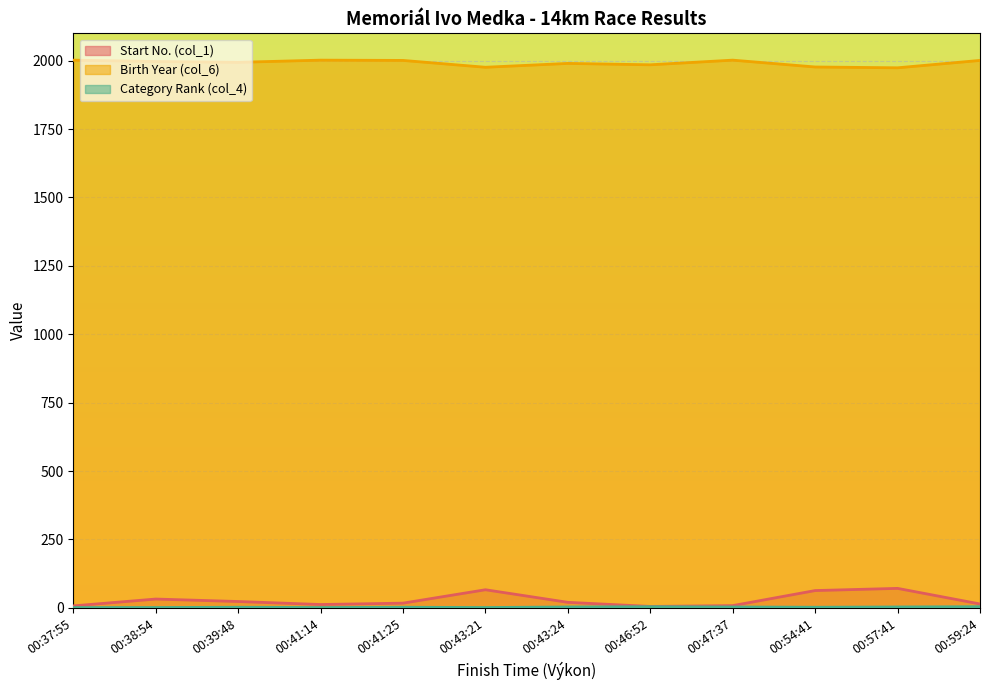

True or false: Birth Year (col_6) and Category Rank (col_4) intersect in this chart.

False